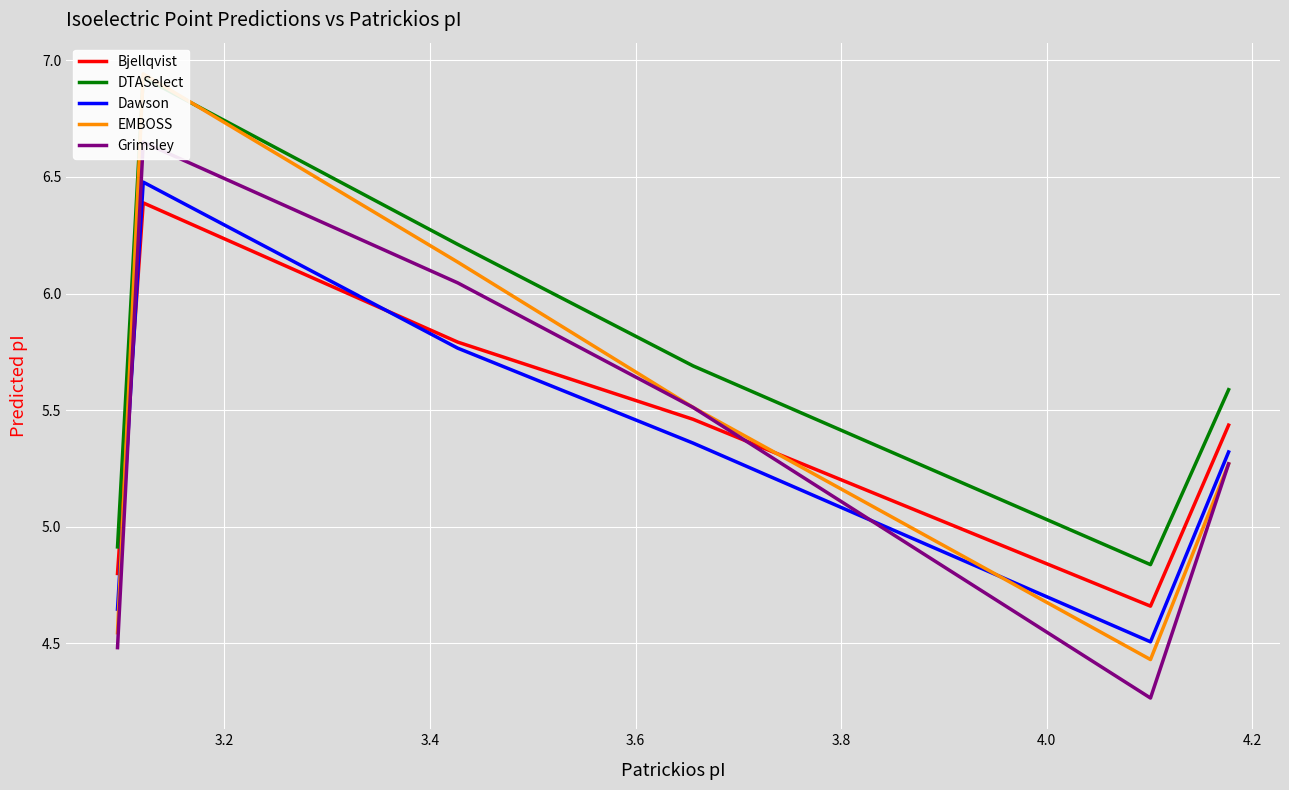

At how many categories does at least one series exceed 4?

6